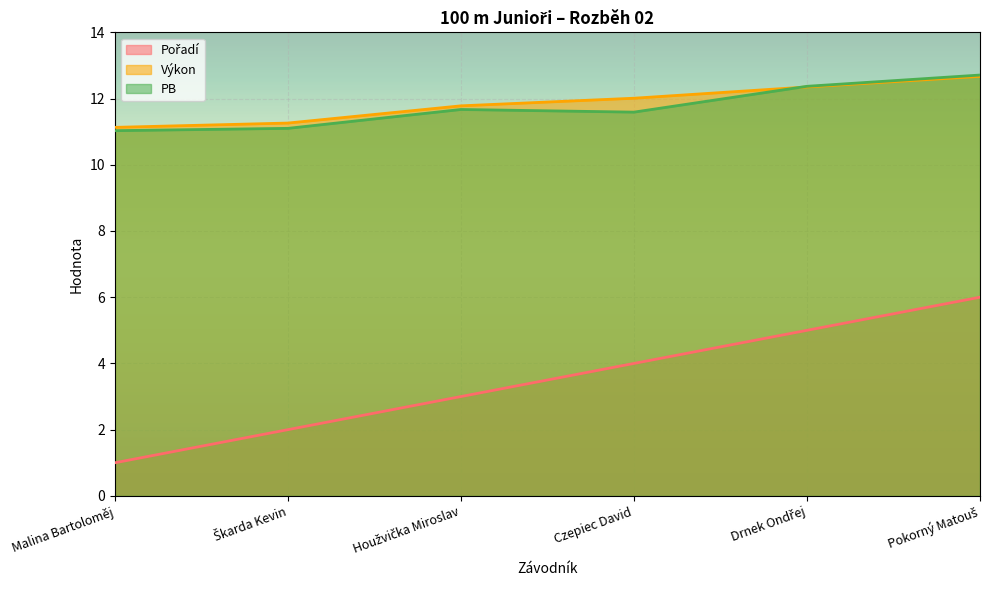

How many lines are shown in the chart?

3